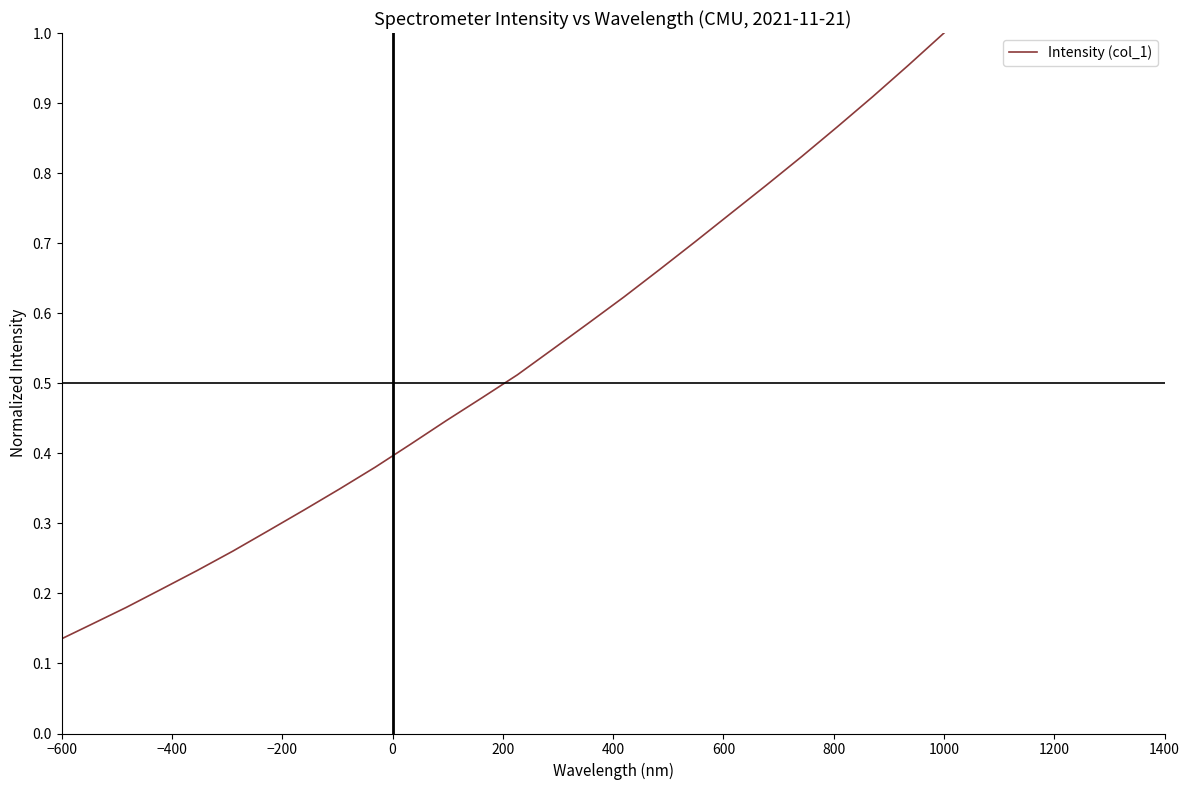

Is this an area chart (filled region under the line)?

No